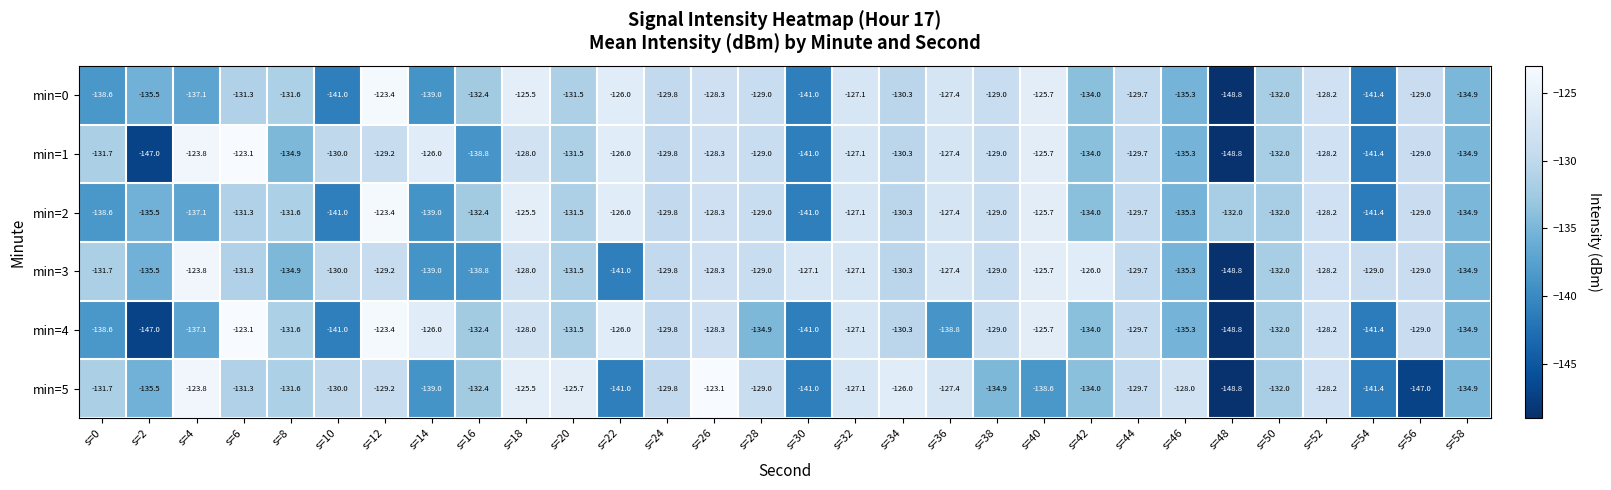

What is the lowest value of the min=2 series?

-141.4